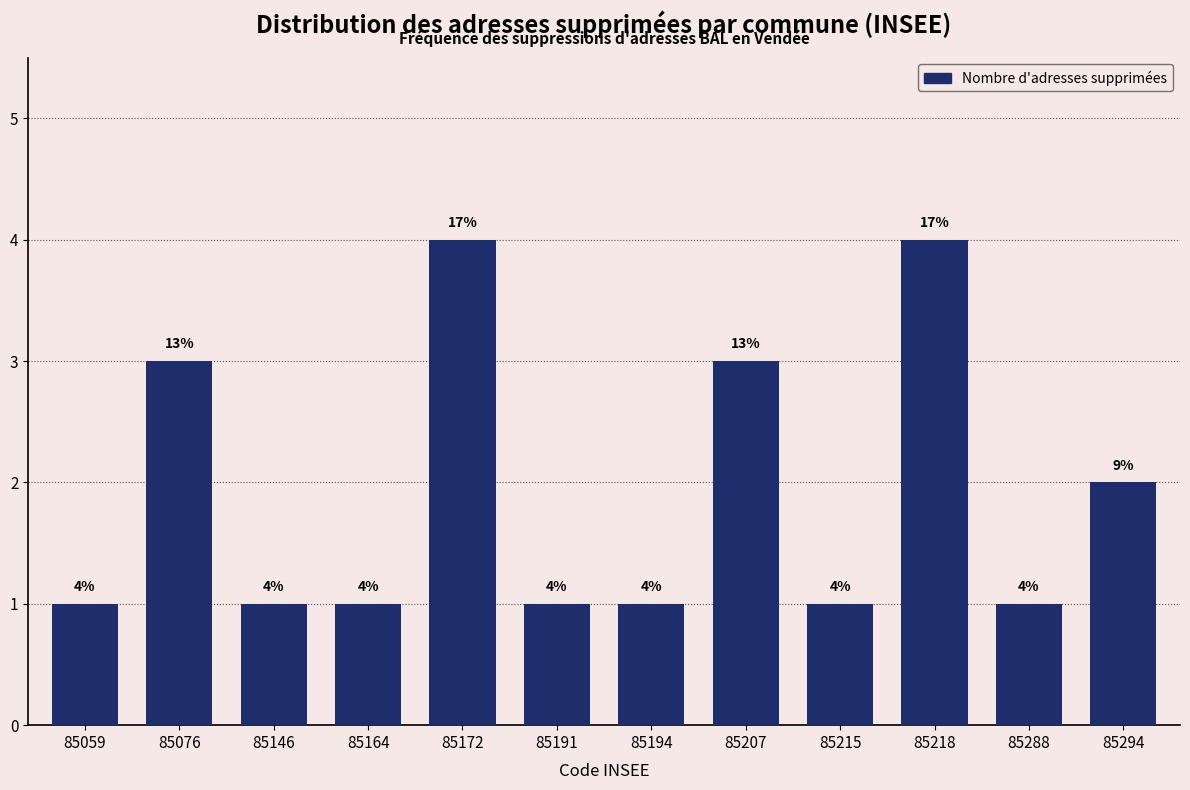

Reading right to left, list all the values displayed in this chart.

85294=2	85288=1	85218=4	85215=1	85207=3	85194=1	85191=1	85172=4	85164=1	85146=1	85076=3	85059=1